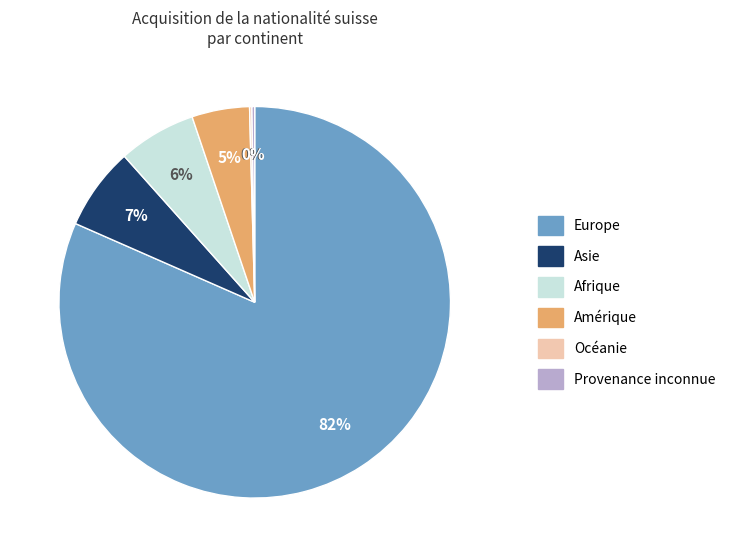

To the nearest percent, what portion does Amérique represent?

5%